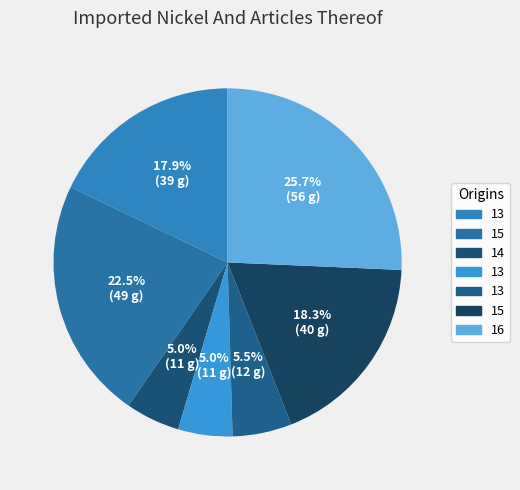

Count the number of slices in the pie.

7